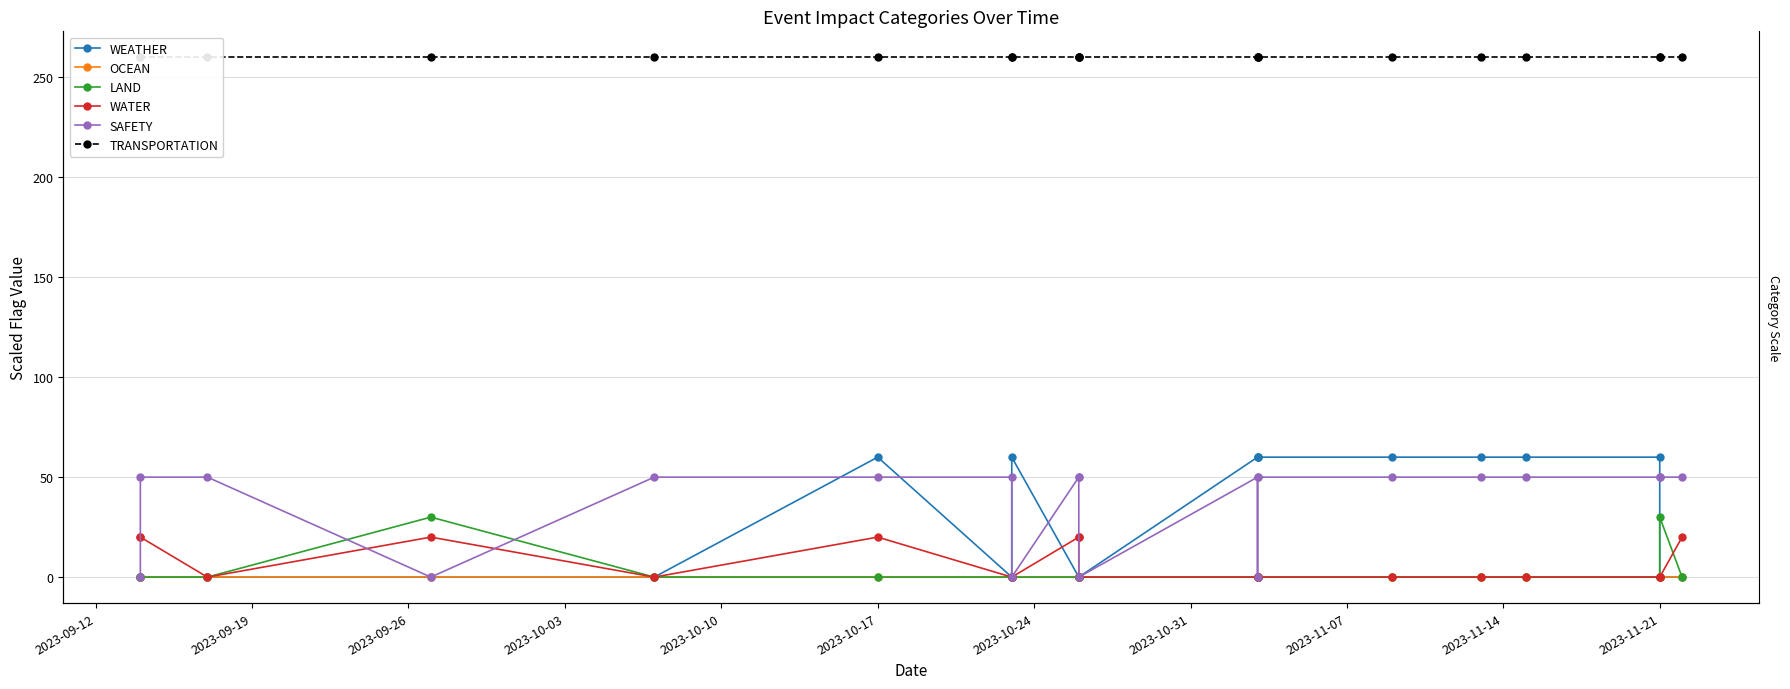

What is the sum of all LAND values?

60